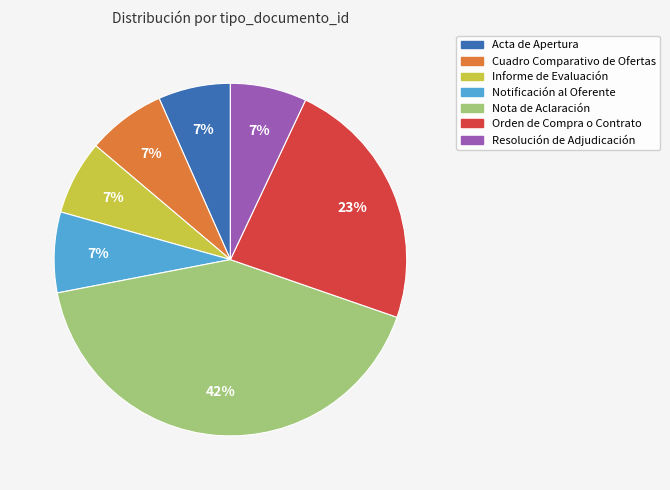

Combined, do Orden de Compra o Contrato and Resolución de Adjudicación account for over 50%?

No